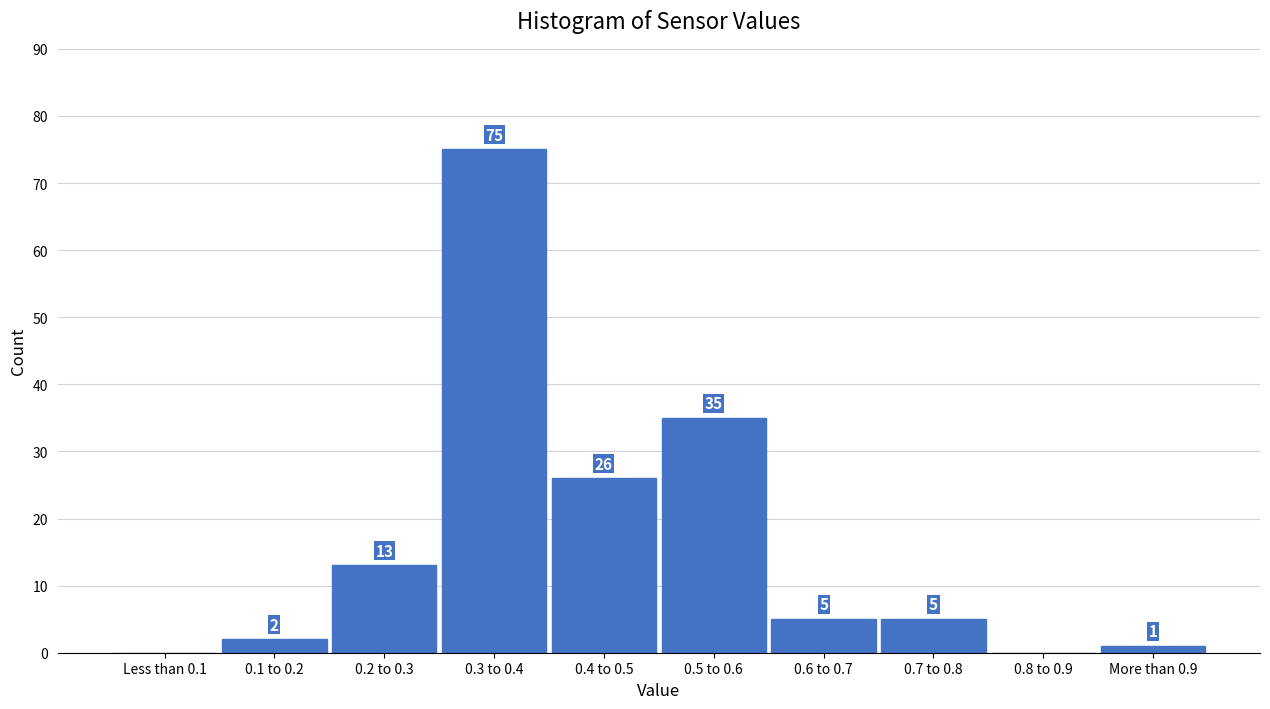

Reading left to right, extract all data points from this chart.

Less than 0.1=0	0.1 to 0.2=2	0.2 to 0.3=13	0.3 to 0.4=75	0.4 to 0.5=26	0.5 to 0.6=35	0.6 to 0.7=5	0.7 to 0.8=5	0.8 to 0.9=0	More than 0.9=1